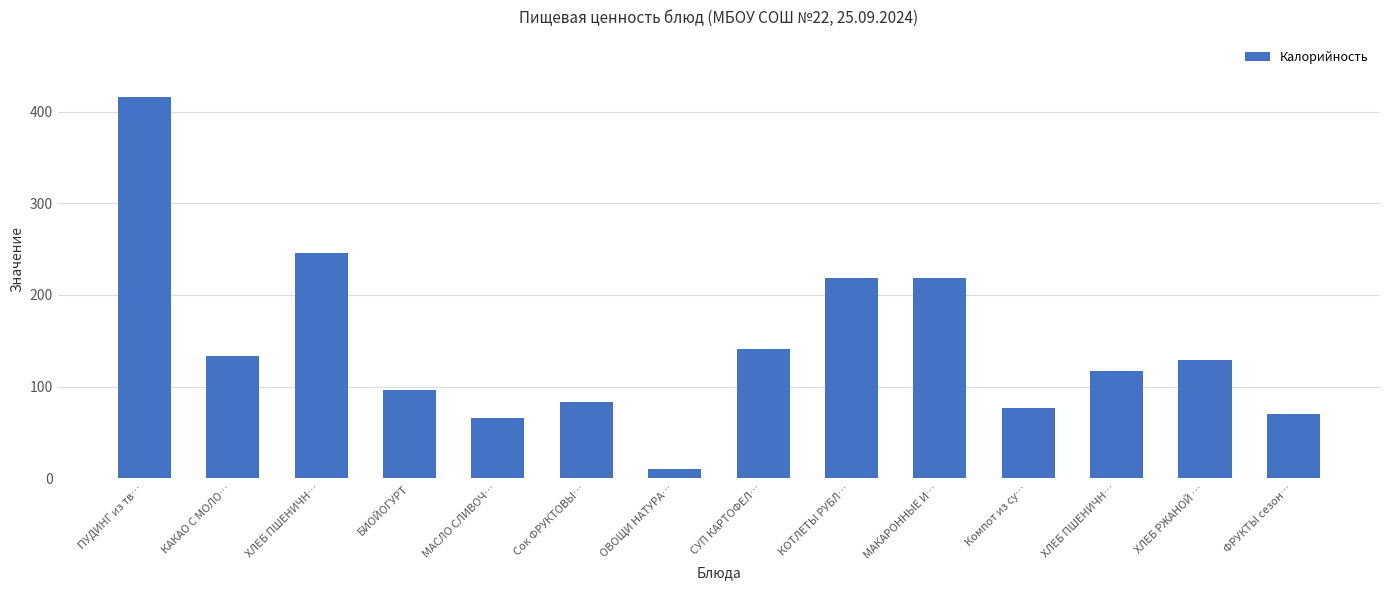

Does the chart contain any negative values?

No